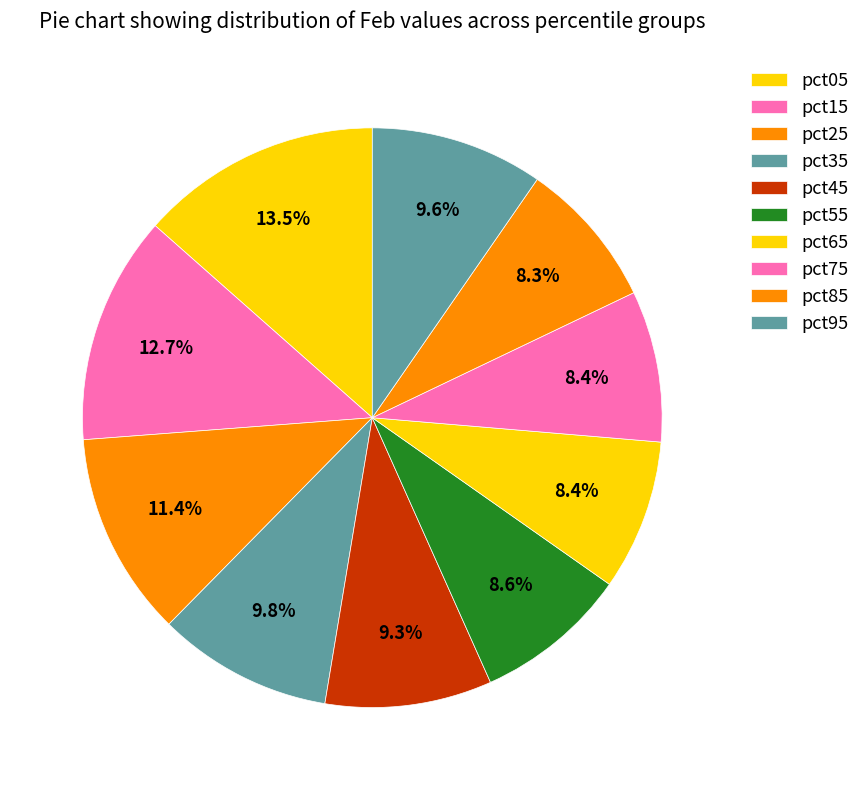

Approximately how many times larger is the value at pct15 compared to pct45?

1.4